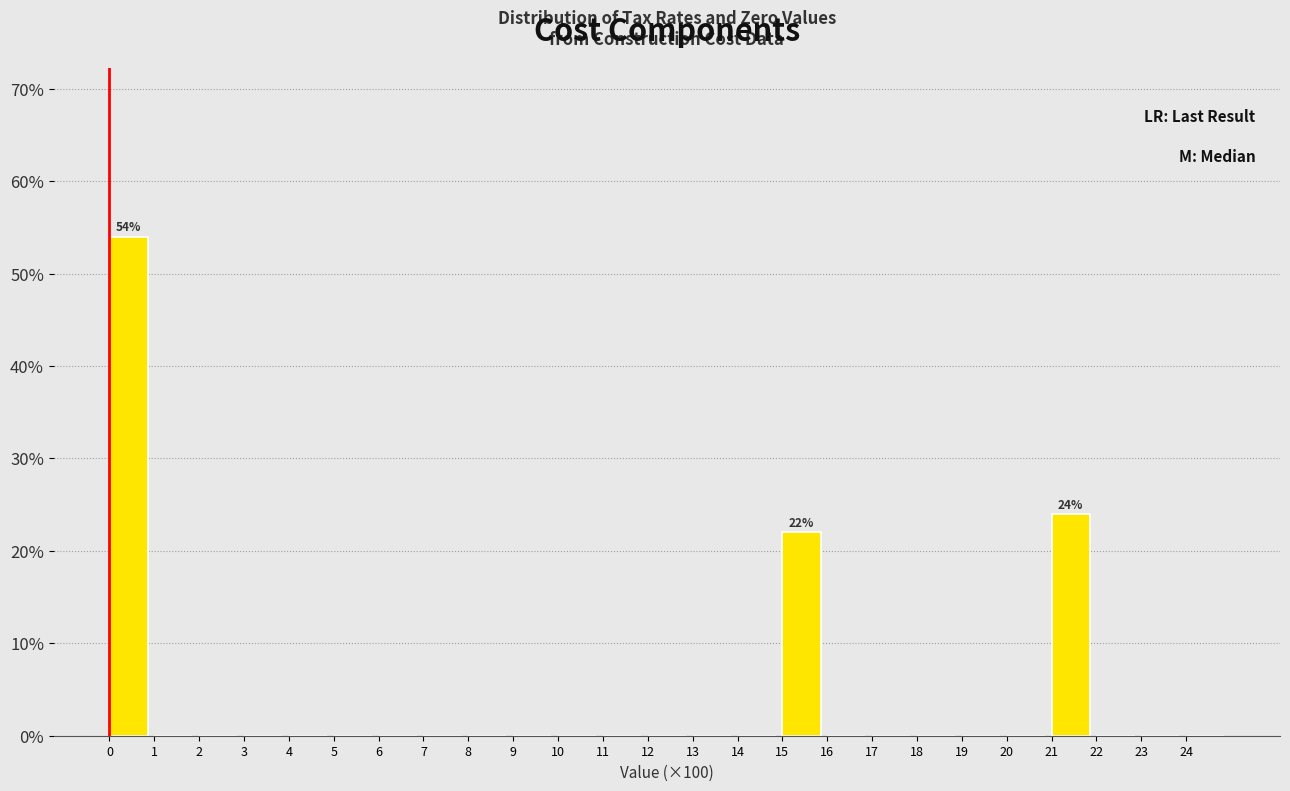

Which range on the x-axis has the tallest bar?

0 to 1